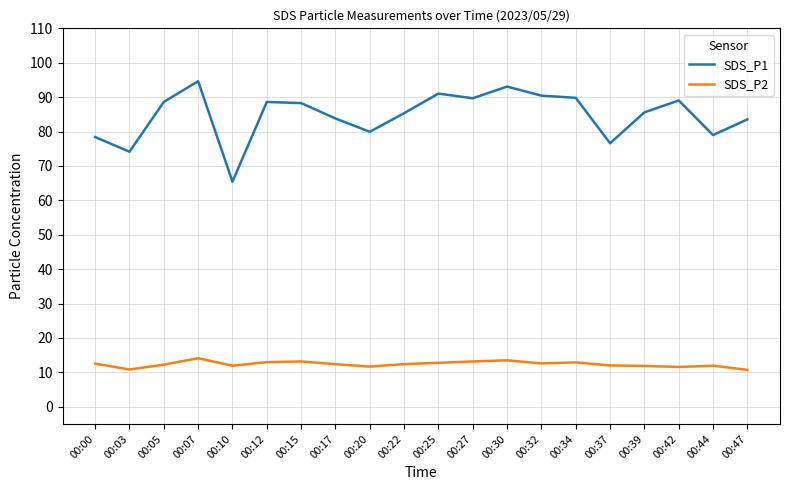

What is the smallest value displayed?

10.7